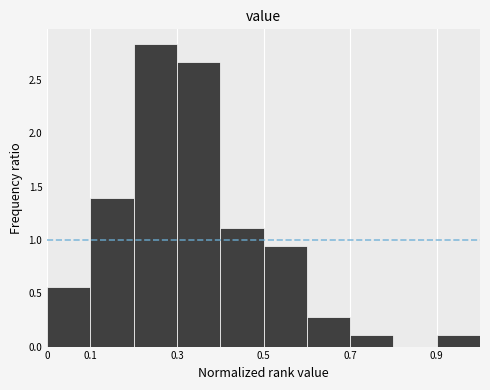

What is the height of the bar covering 0.1 to 0.2 on the x-axis? The values are not printed on the chart, so give them approximately, as read against the axis.

1.40